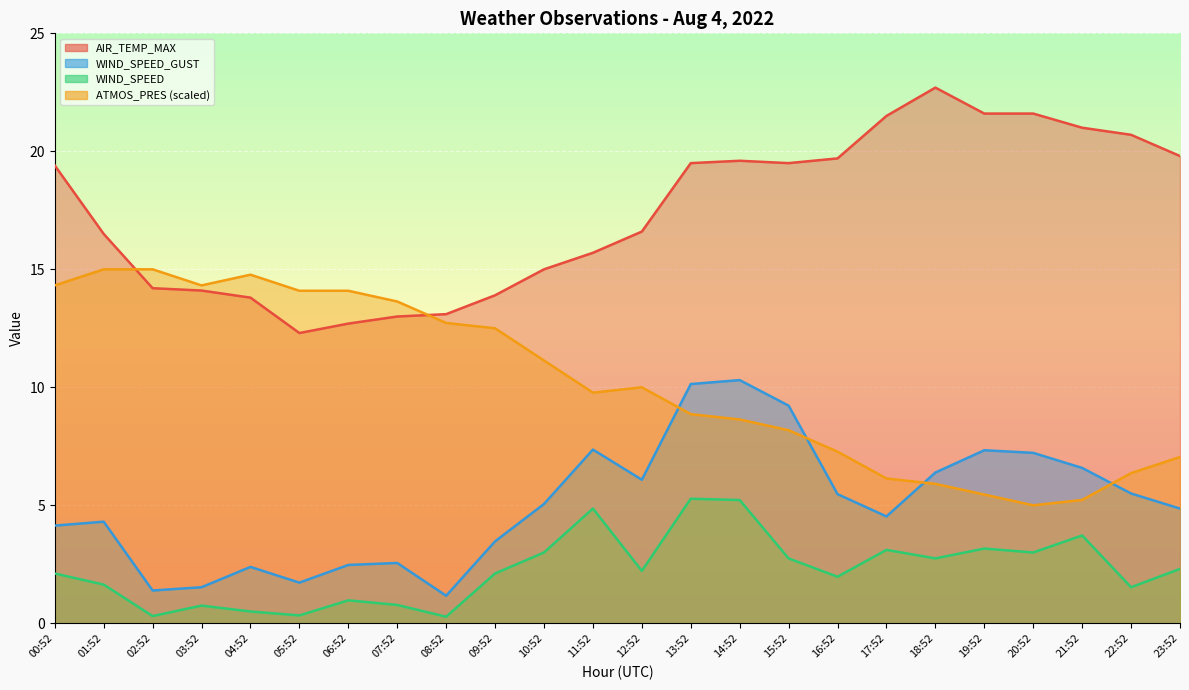

How many lines are shown in the chart?

4